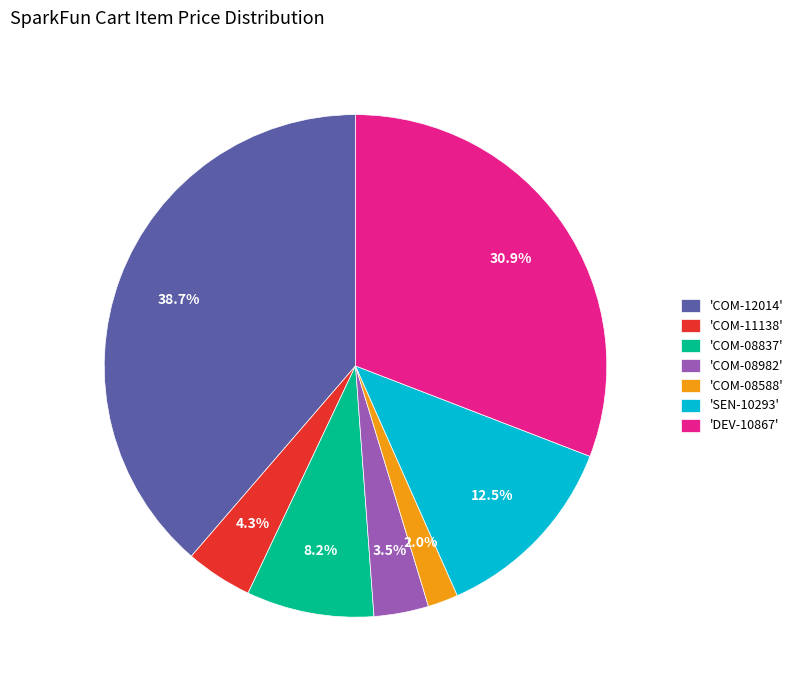

What percentage do 'COM-08982' and 'COM-11138' together represent?

7.8%